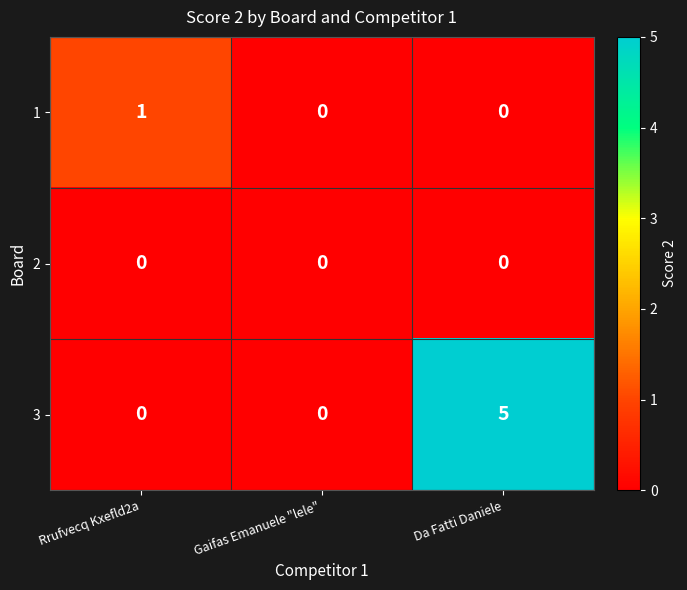

Which series changed the most between Gaifas Emanuele "lele" and Da Fatti Daniele?

3